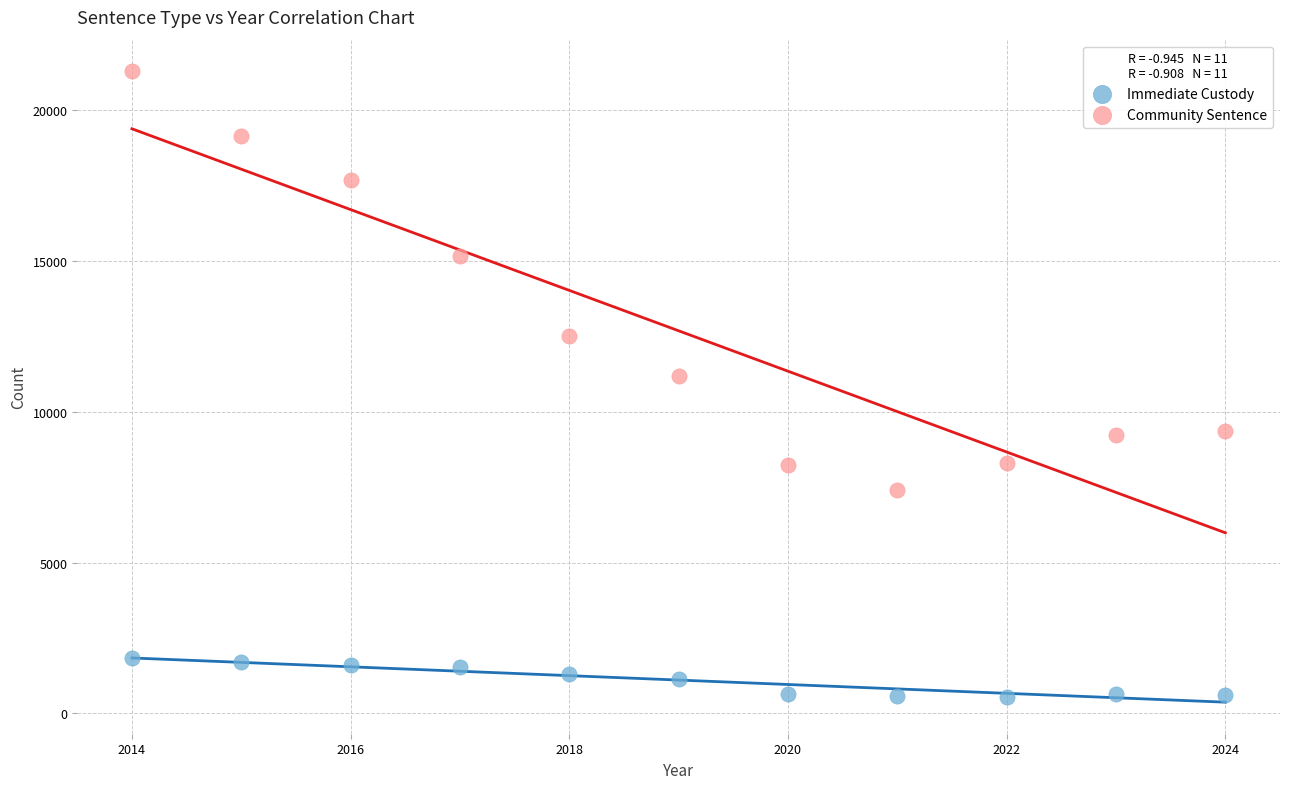

Which series contains the highest Y value?

Community Sentence